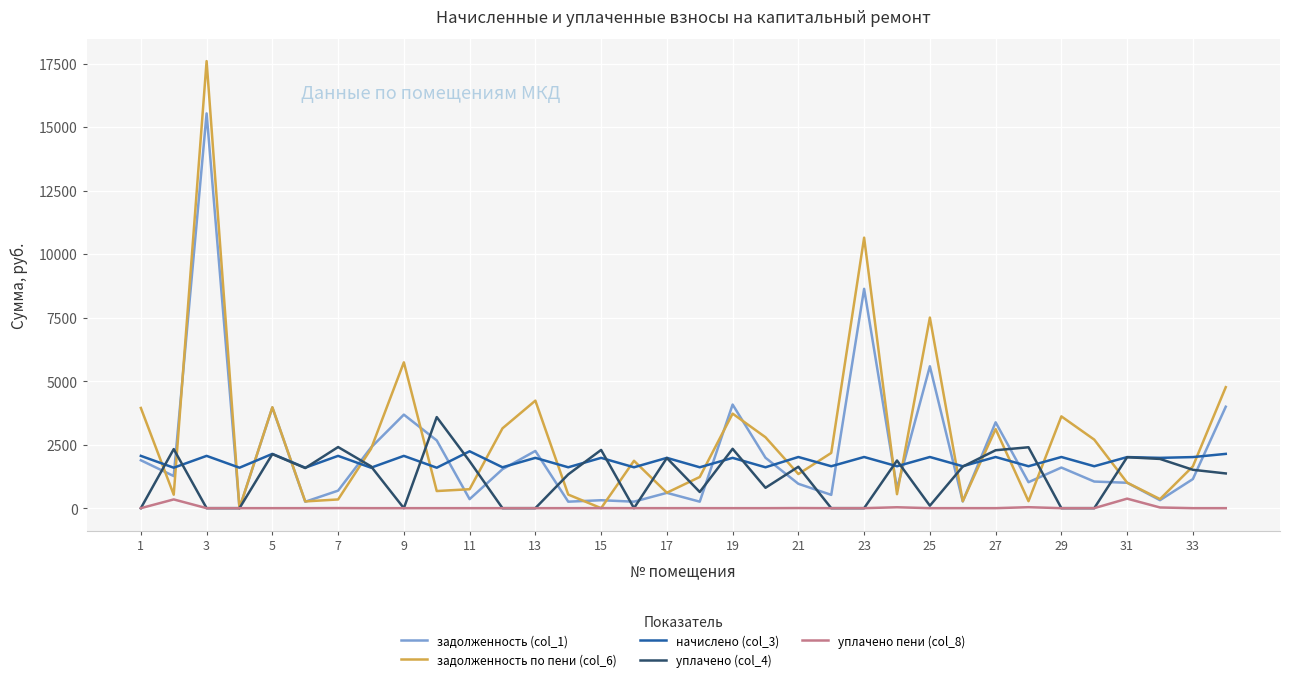

True or false: уплачено пени (col_8) and начислено (col_3) cross at least once.

False